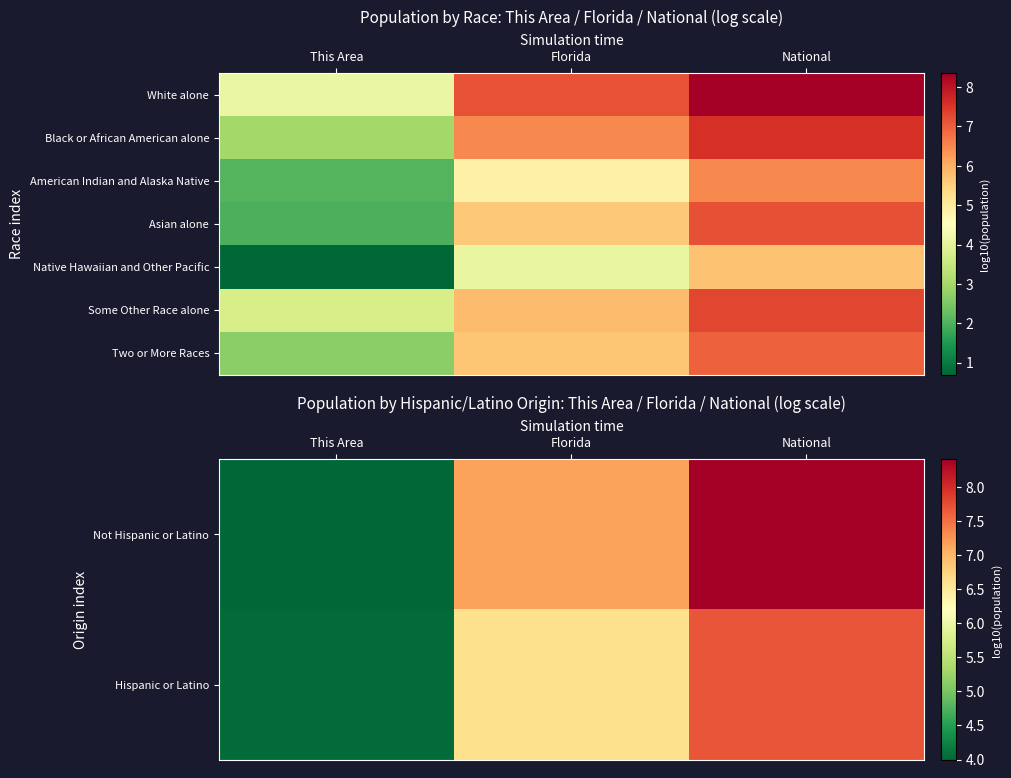

Rank the categories by Two or More Races value from highest to lowest.

National, Florida, This Area